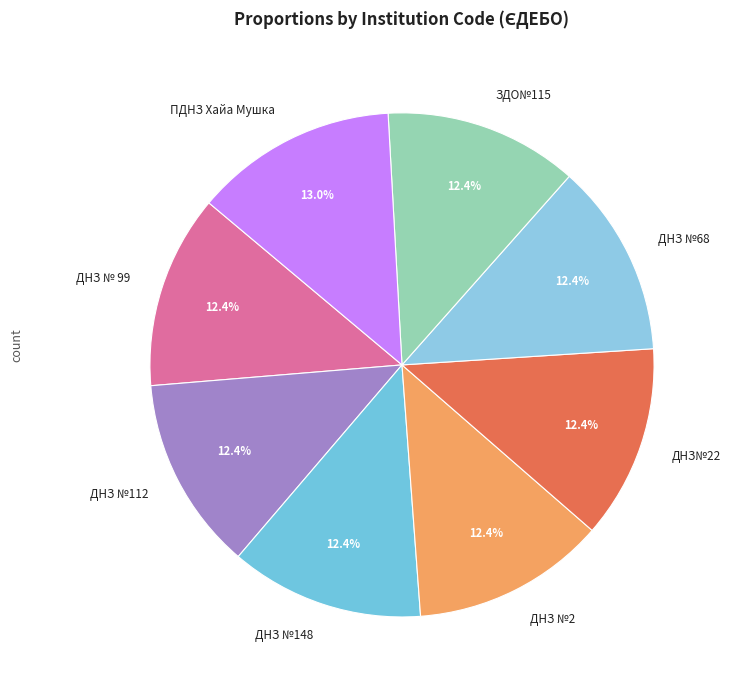

What is the ratio of the value at ДНЗ №112 to the value at ЗДО№115?

1.0